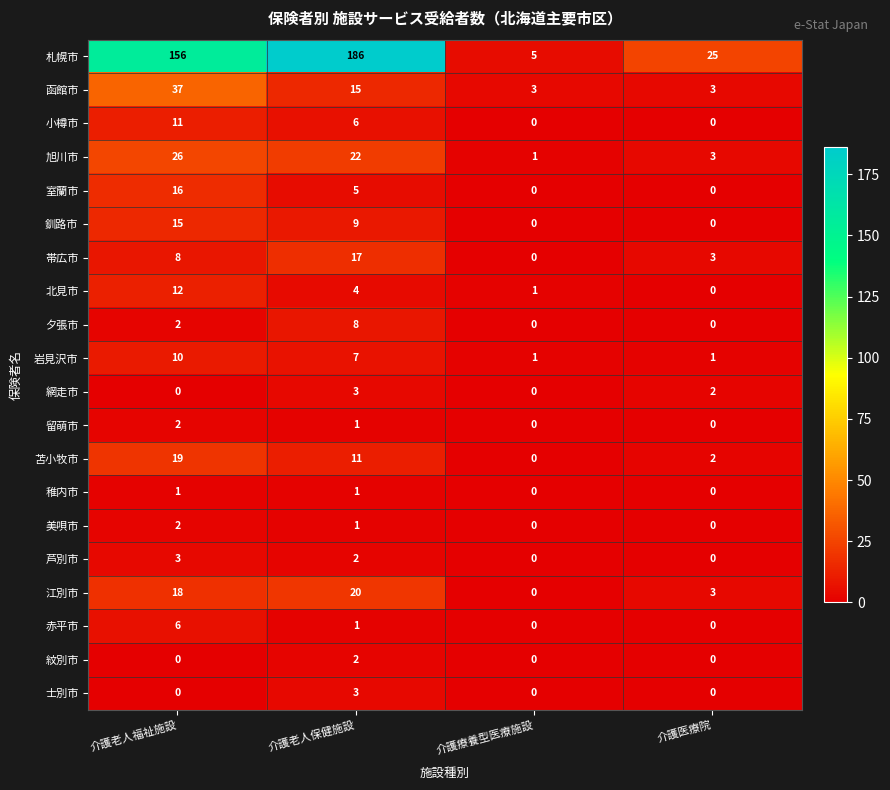

At which category is the sum across all series the highest?

介護老人福祉施設